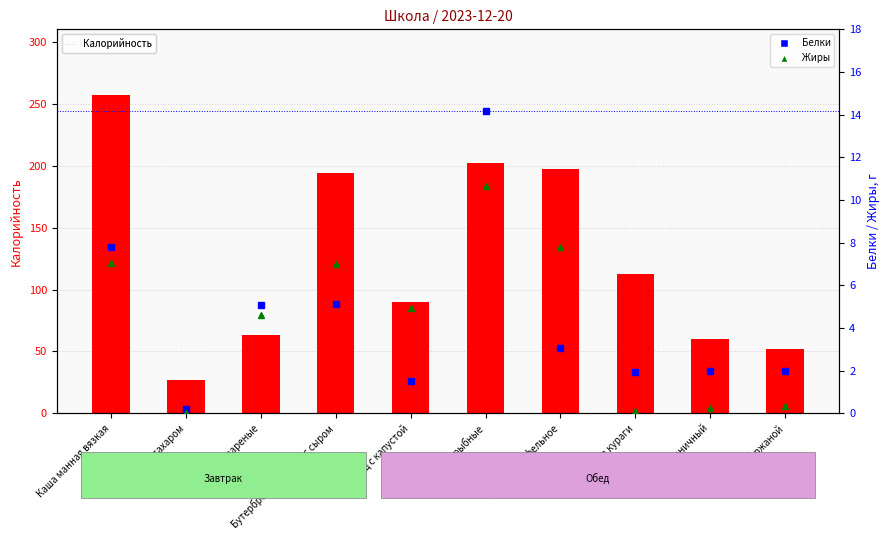

True or false: Калорийность has a value of 101.5 at Пюре картофельное.

False